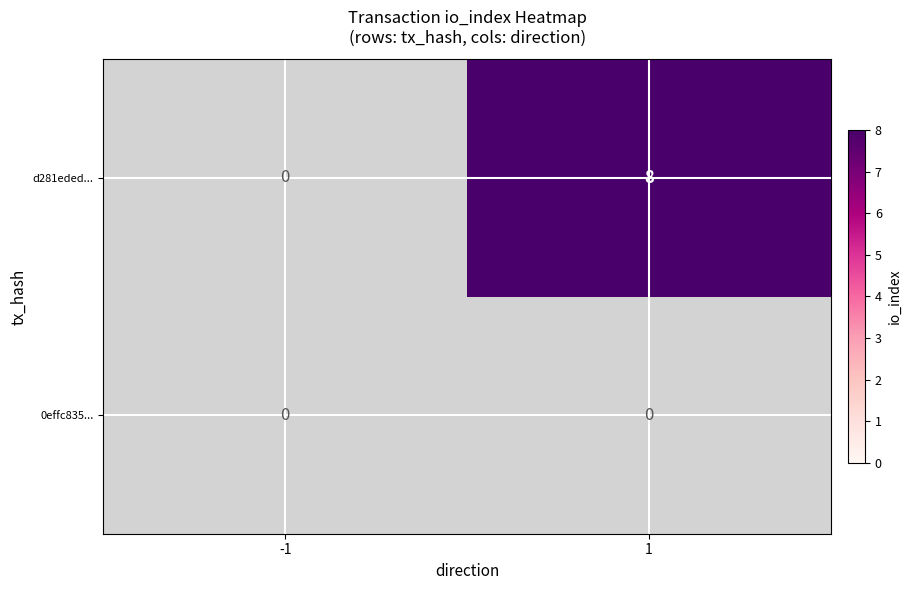

Reading right to left, transcribe all the data shown in this chart.

d281eded...: 8	0
0effc835...: 0	0